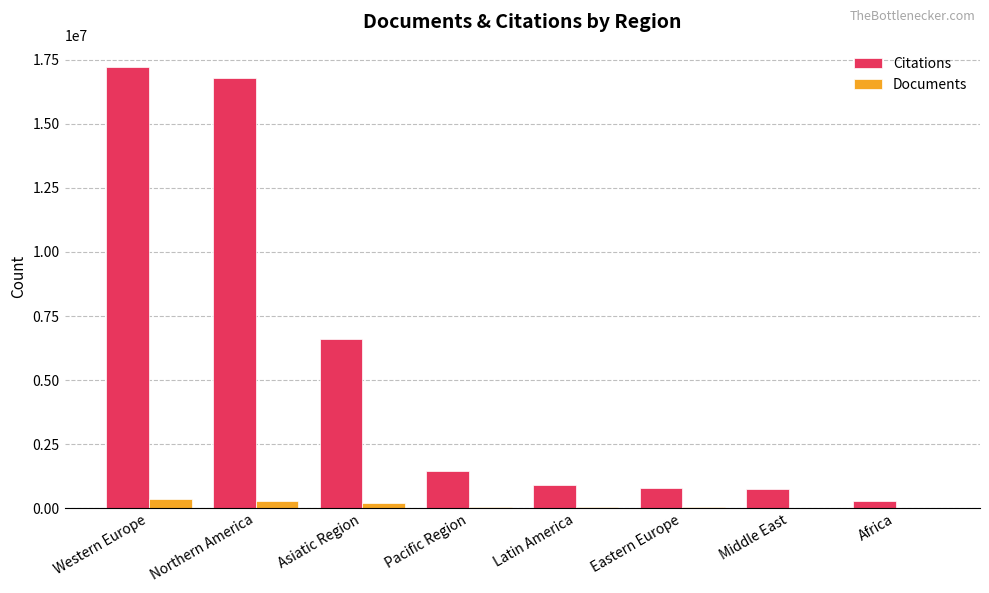

Does the chart contain stacked bars?

No